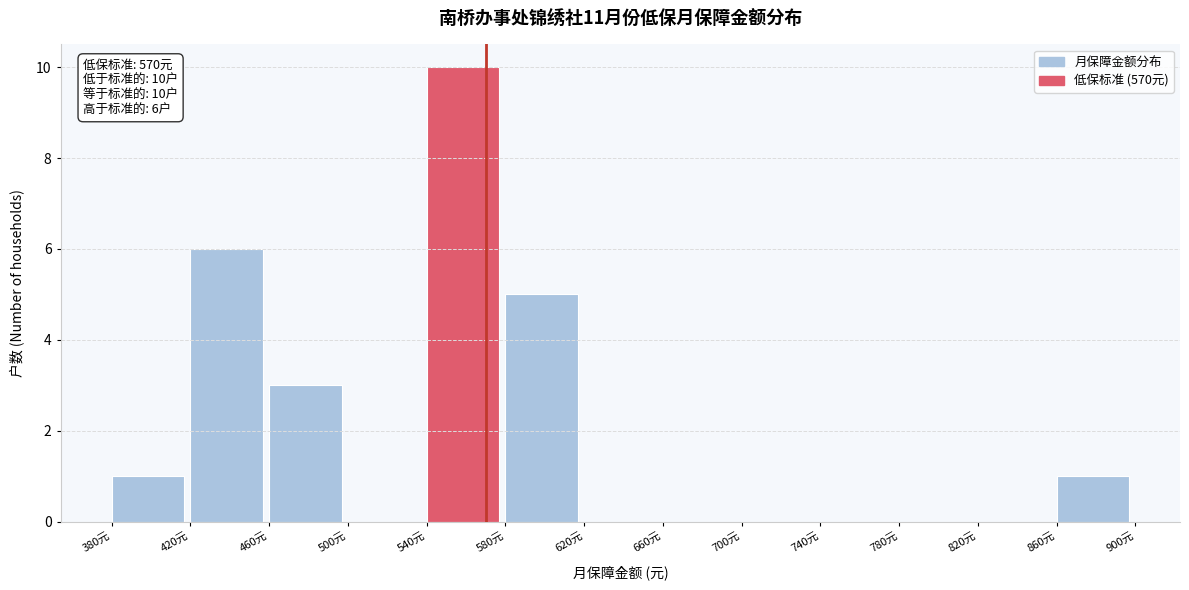

Which range on the x-axis has the tallest bar?

540 to 580